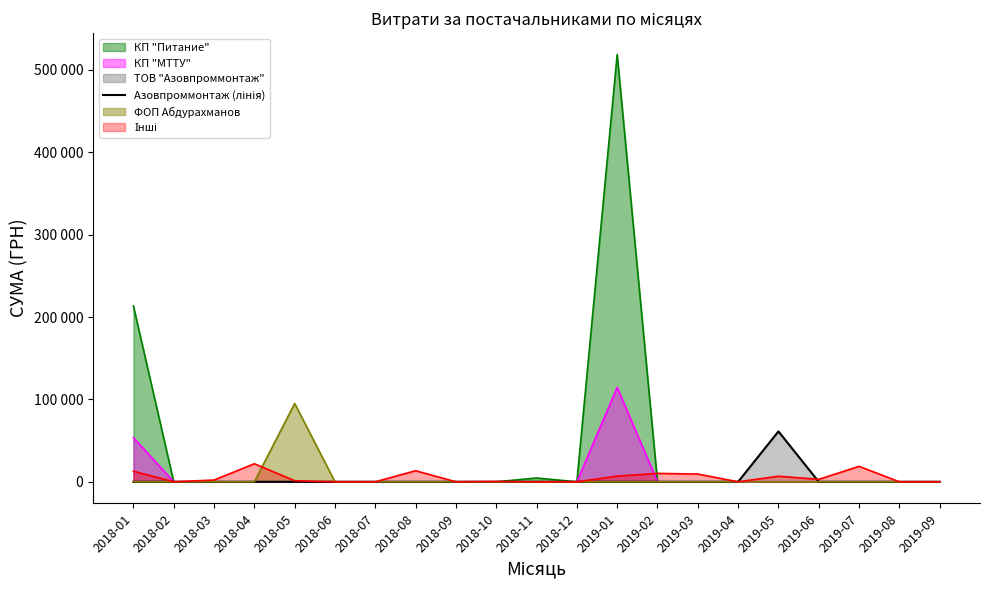

Between 2018-04 and 2018-08, which is larger?

2018-04